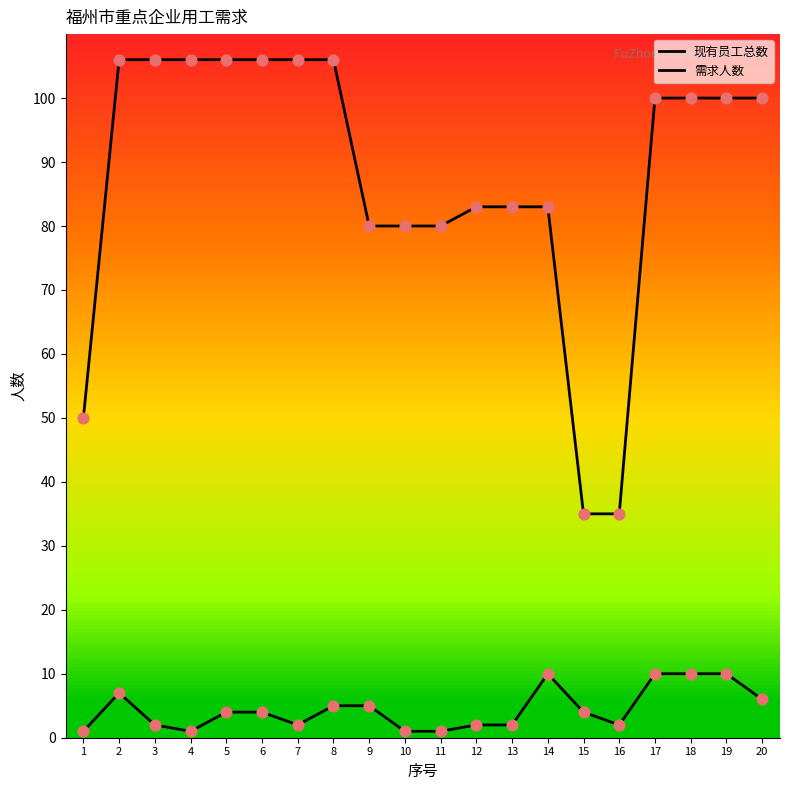

What is the total value across all series at 19?

110